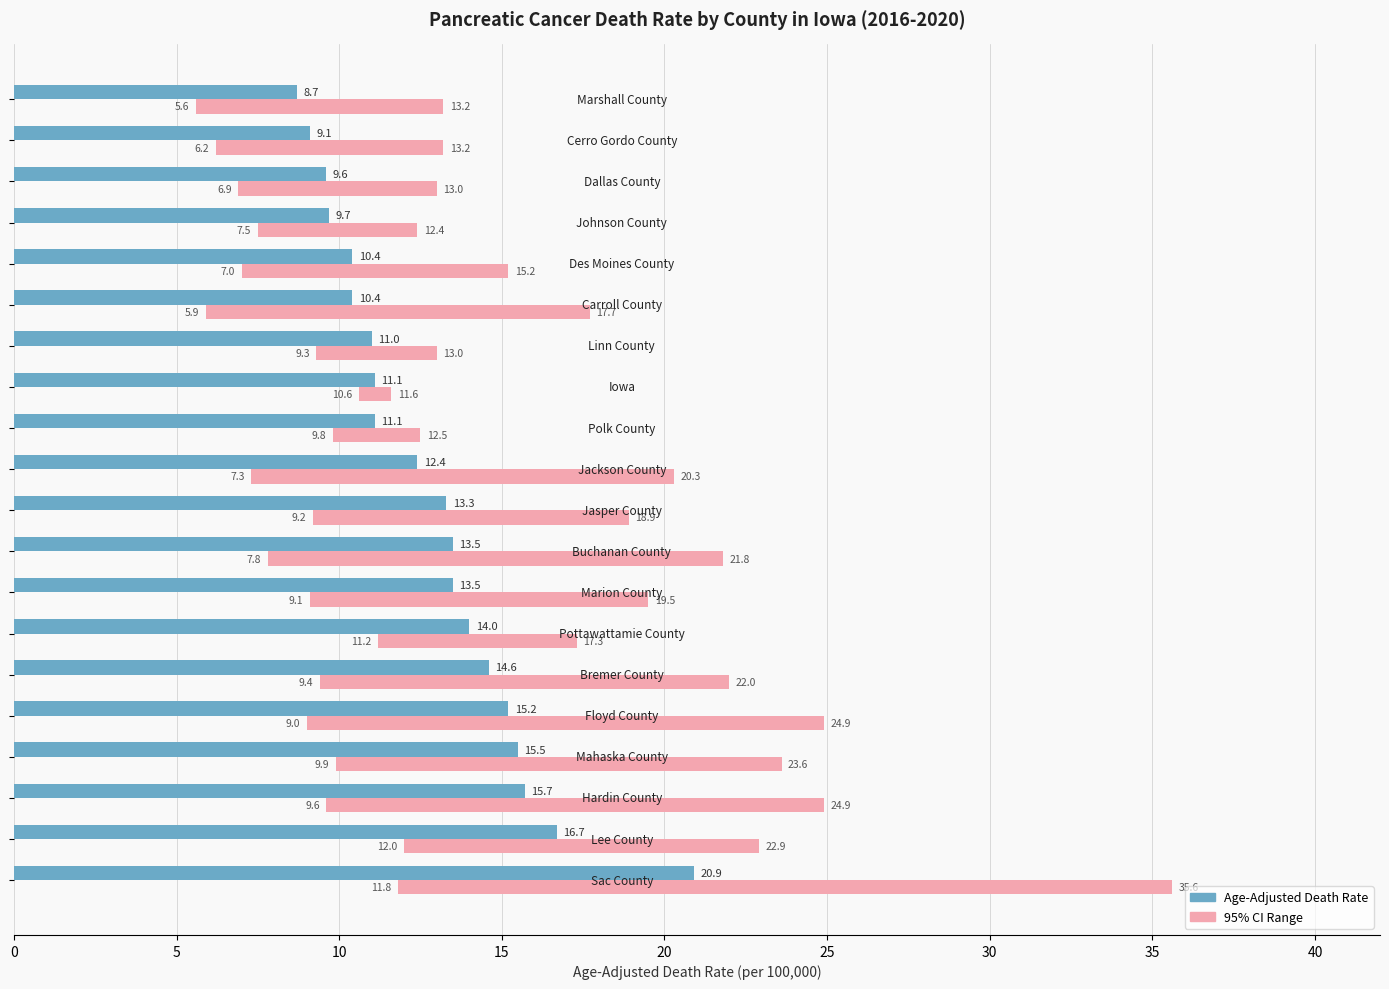

What is the maximum value for Age-Adjusted Death Rate?

20.9